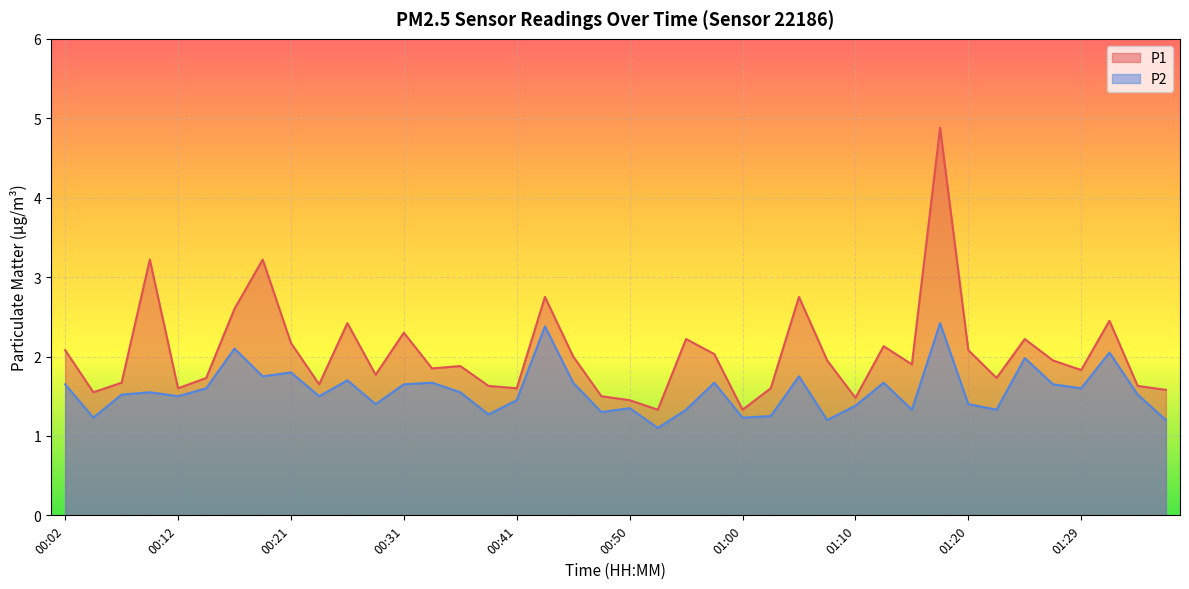

Does the chart display data point markers on the line(s)?

No